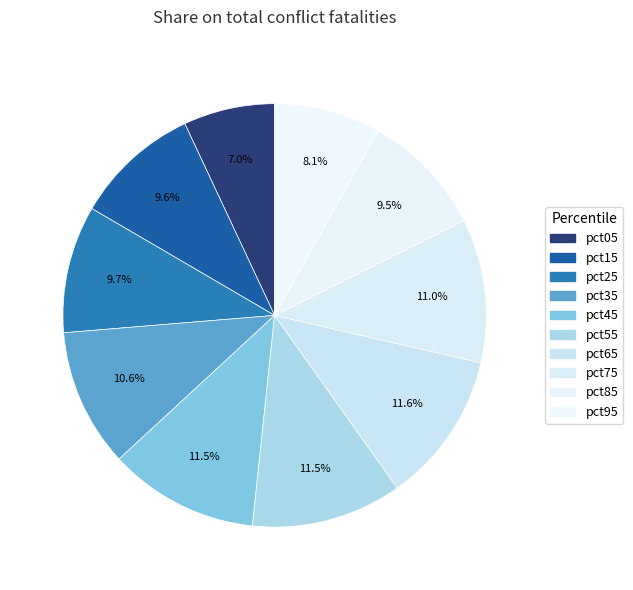

How many segments does this pie chart have?

10